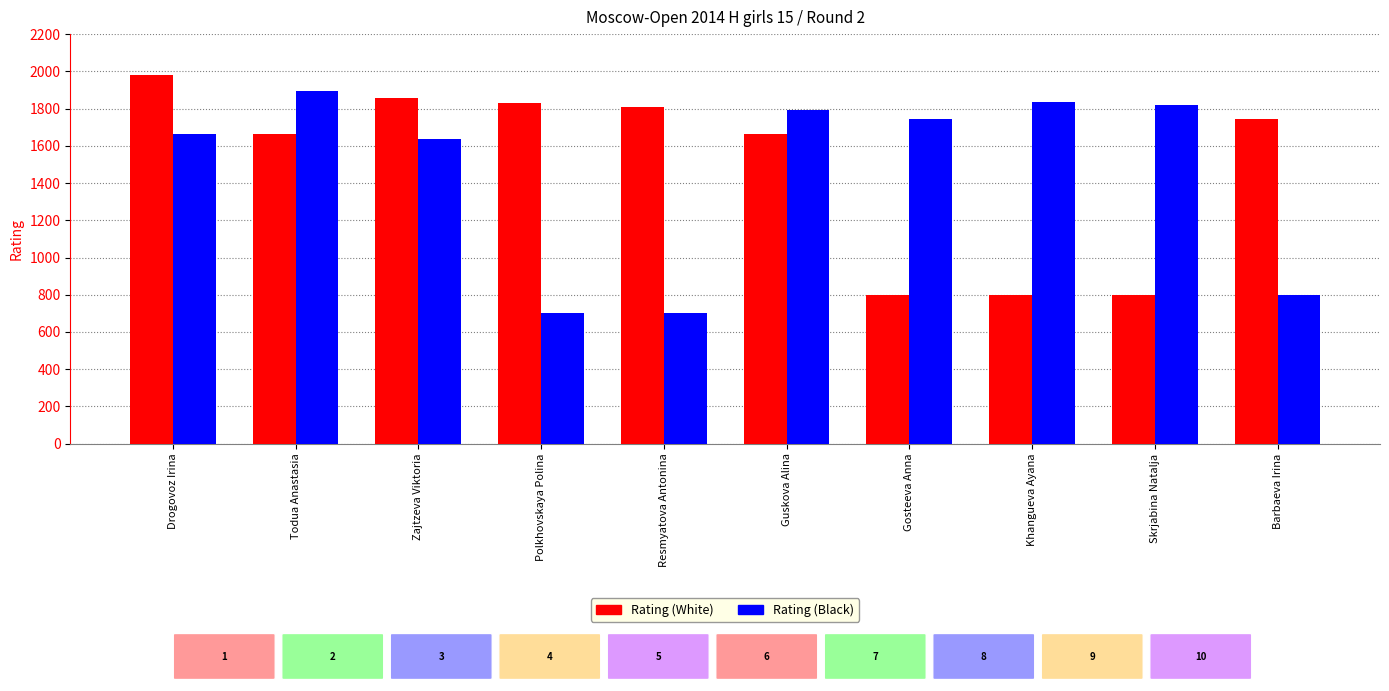

List the series in order of their peak value, highest first.

Rating (White), Rating (Black)